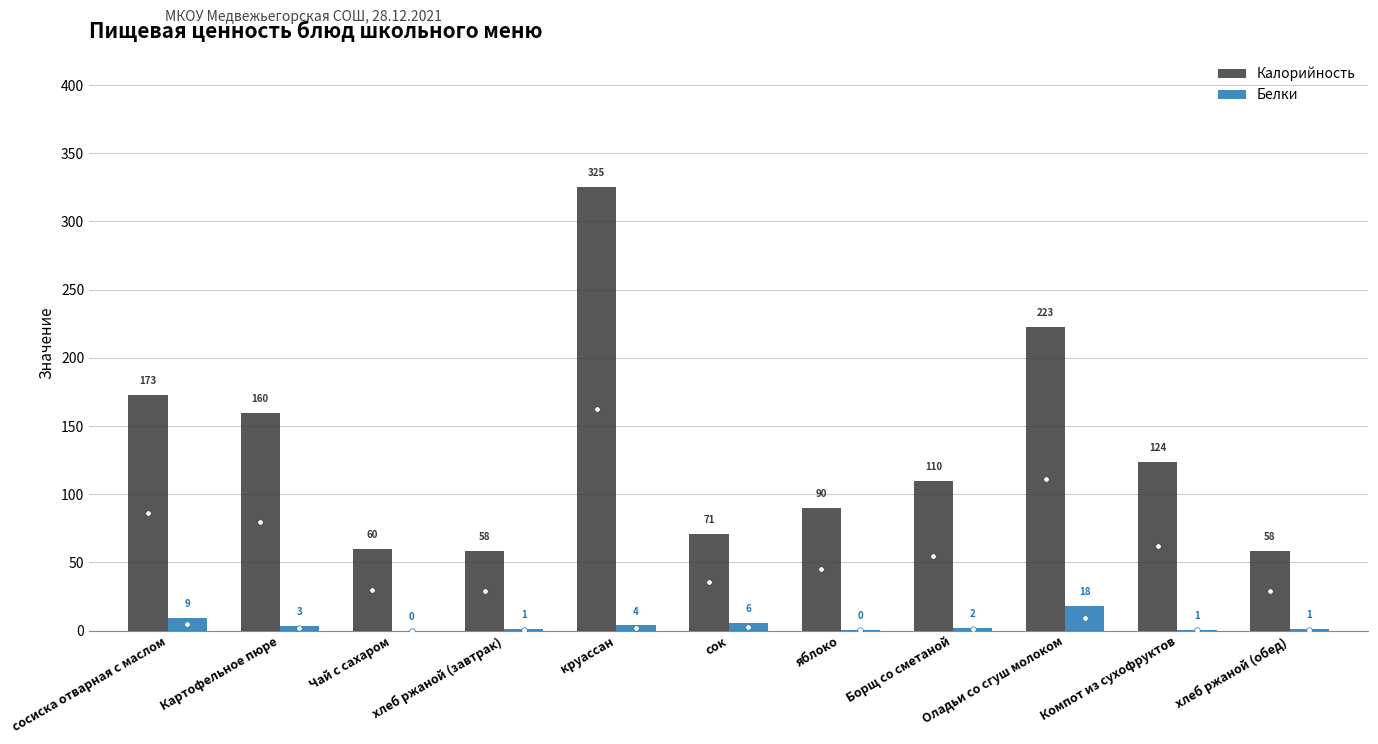

How many groups of bars are there?

11